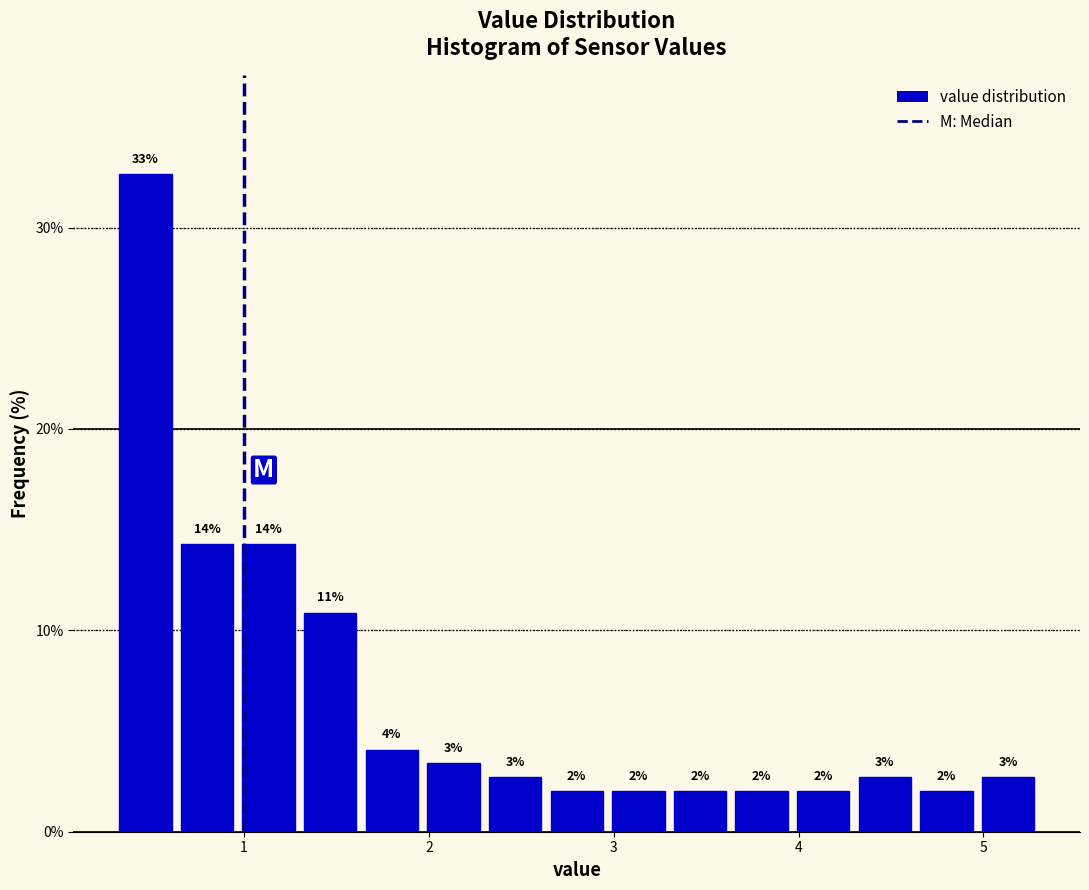

Around what value on the x-axis is the tallest bar? Give the approximate position of its centre, as read against the axis.

0.5